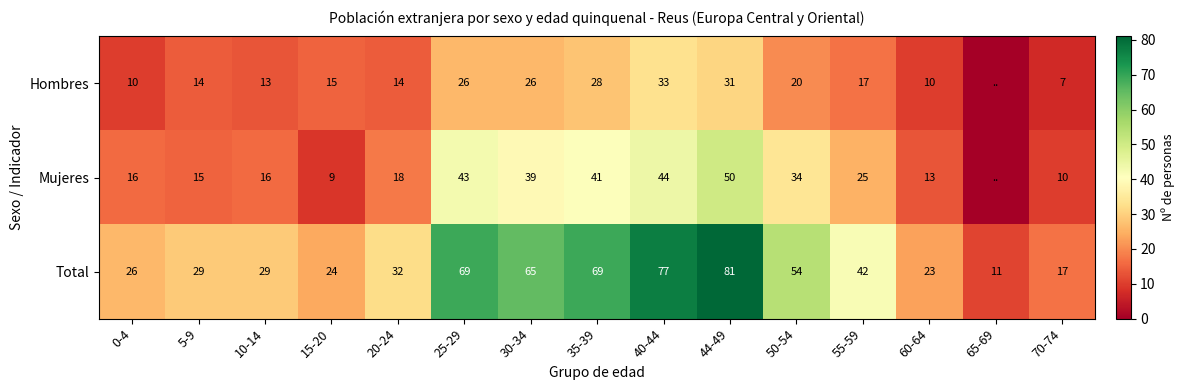

Is it true that Hombres equals 26 at 15-20?

False